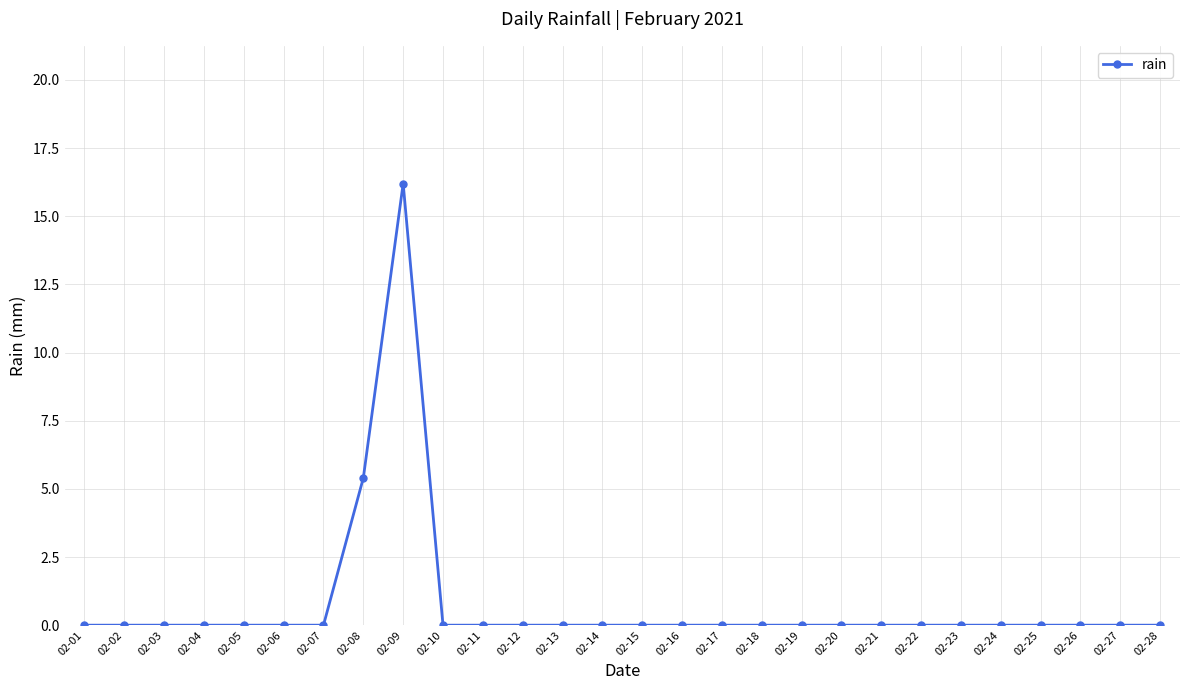

What is the maximum value shown in the chart?

16.2